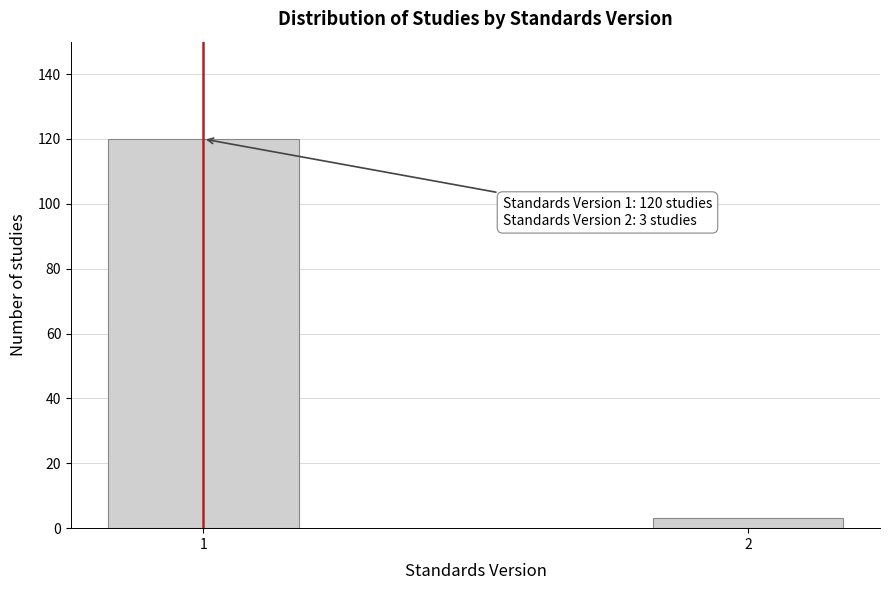

Reading left to right, extract all data points from this chart.

1=120	2=3